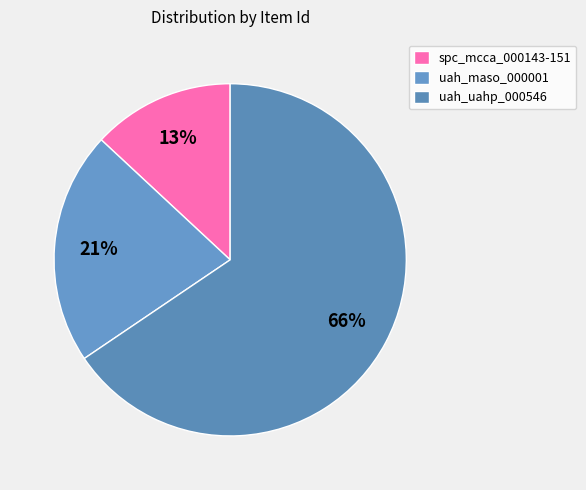

Count the number of slices in the pie.

3